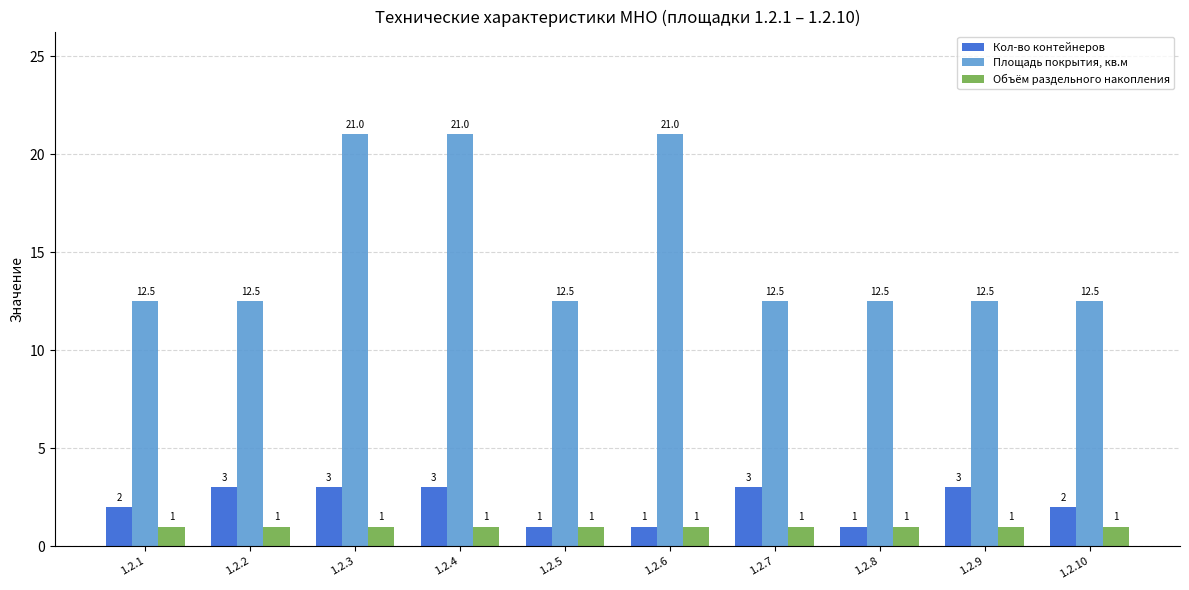

What is the smallest value displayed?

1.0